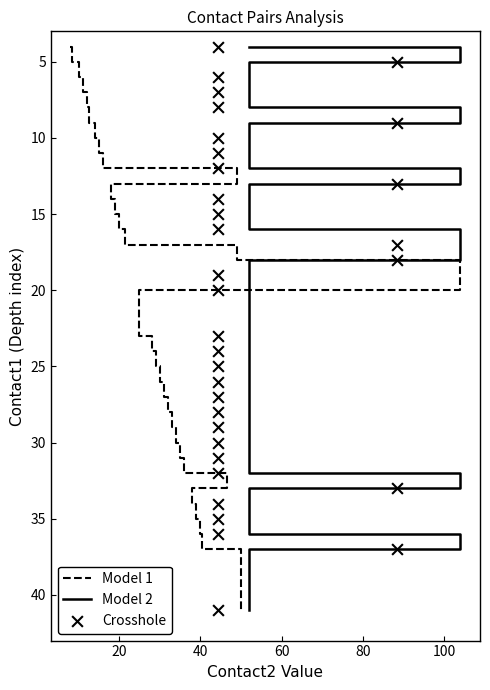

At how many categories does at least one series exceed 38?

1